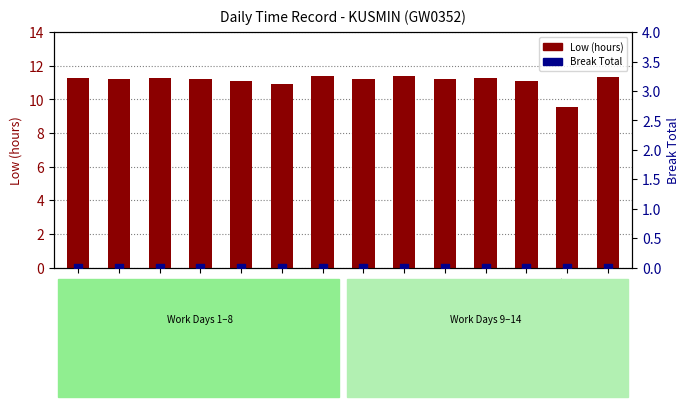

Is the value of Low (hours) at Day 13 greater than the value of Break Total at Day 5?

Yes